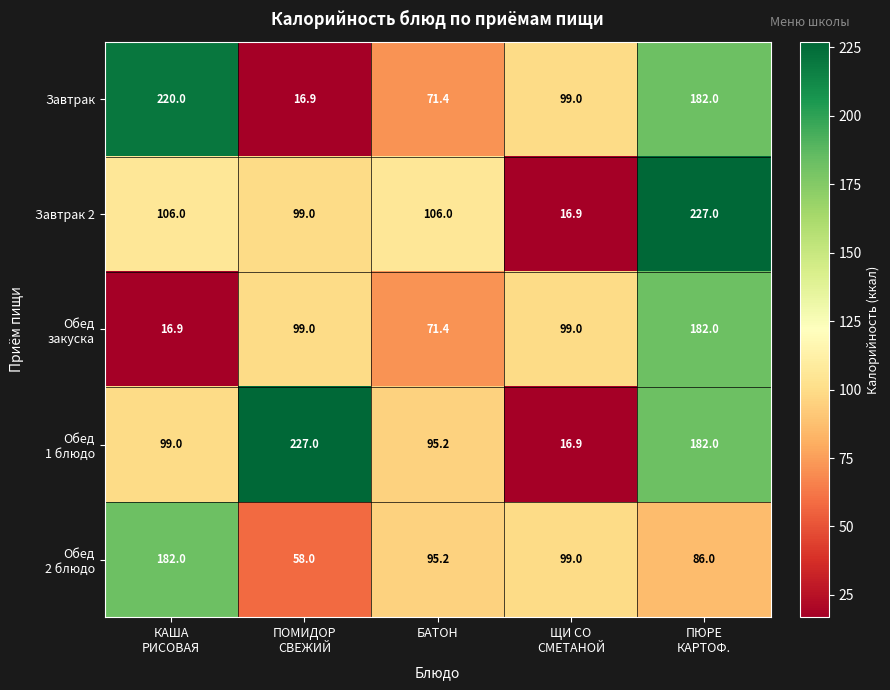

What is the total value across all series at КАША
РИСОВАЯ?

623.9